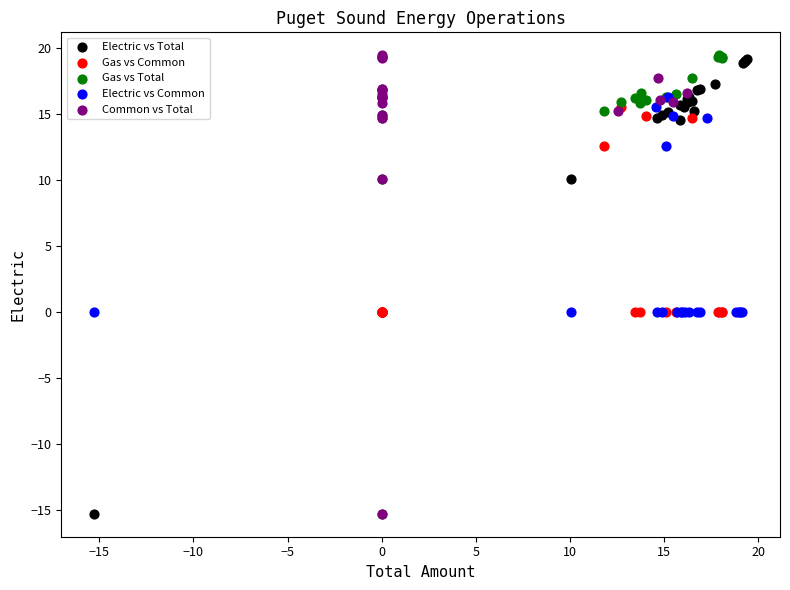

What are all the series names shown in the legend?

Electric vs Total, Gas vs Common, Gas vs Total, Electric vs Common, Common vs Total